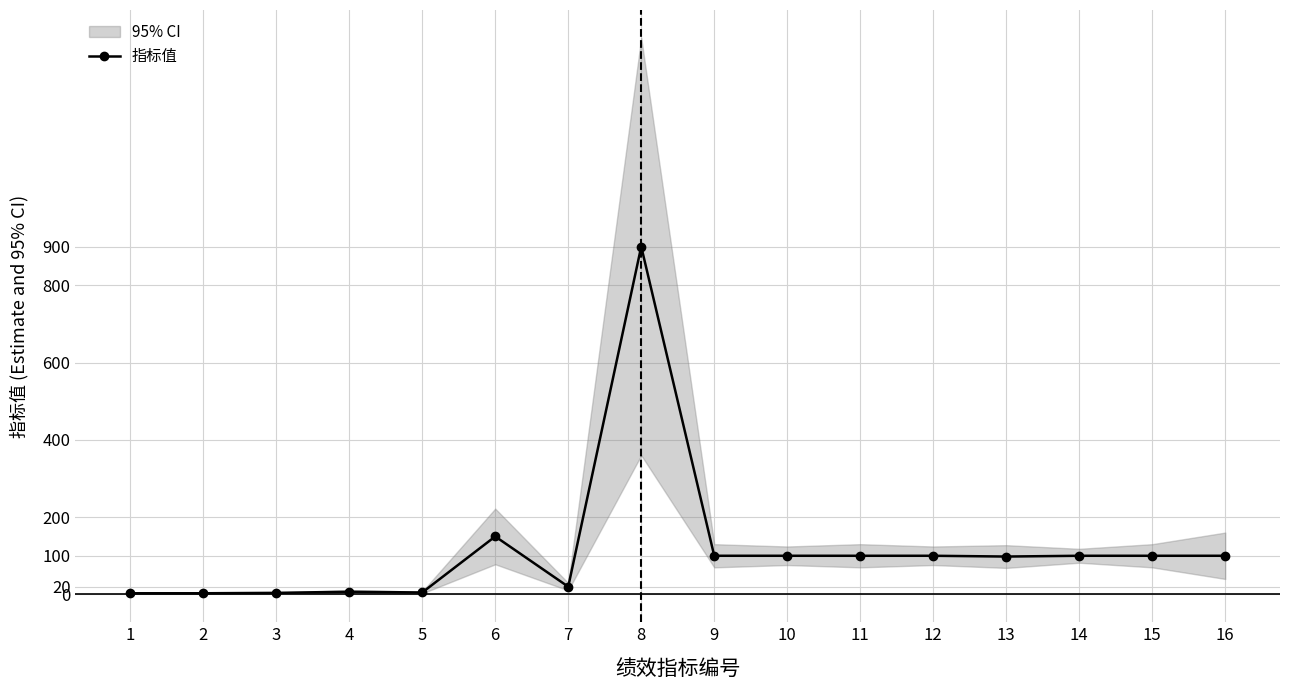

True or false: the data has more than 0 interior local peaks.

True